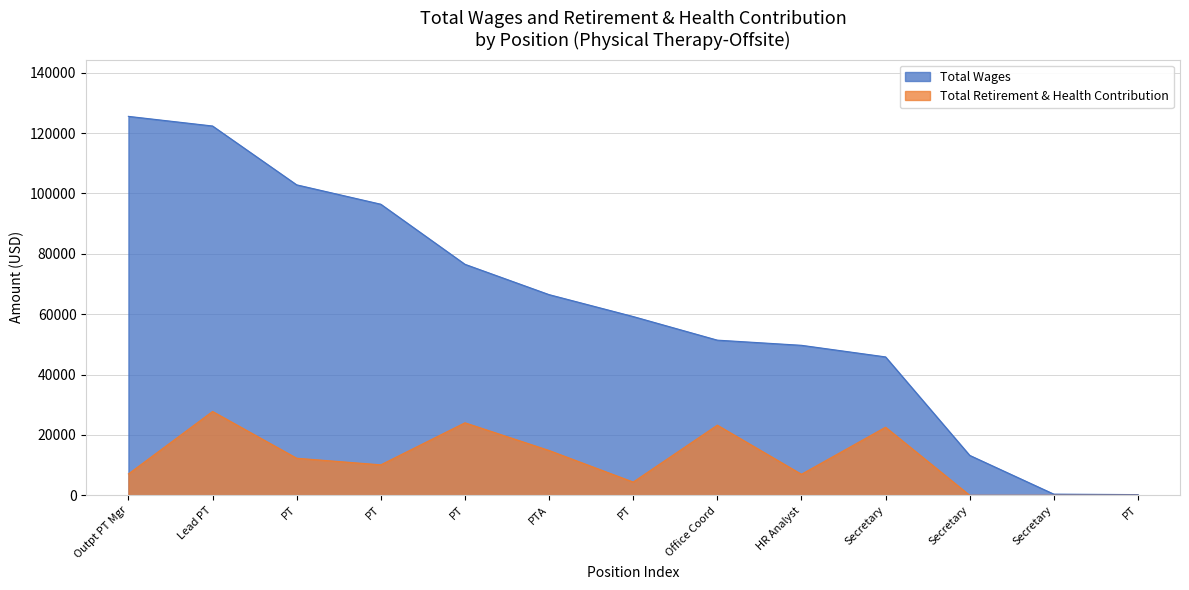

The Total Retirement & Health Contribution series shows 3872 at HR Analyst. True or false?

False